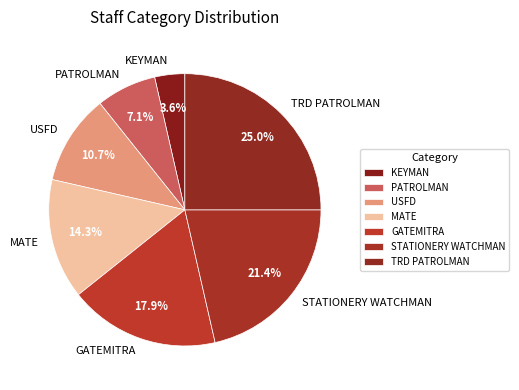

Does any single category account for the majority?

No